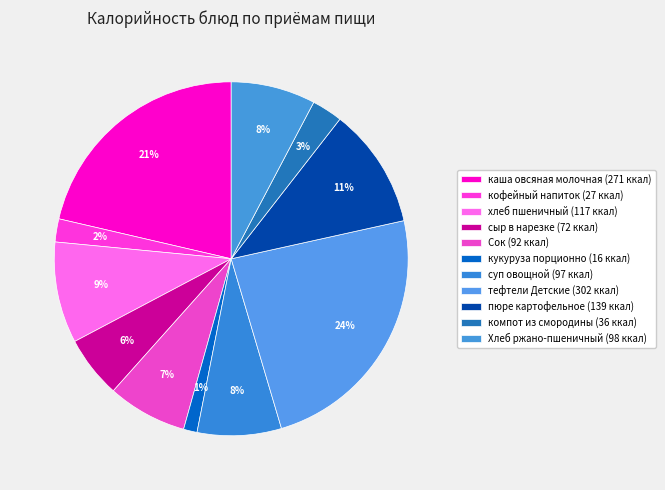

To the nearest percent, what portion does кофейный напиток represent?

2%